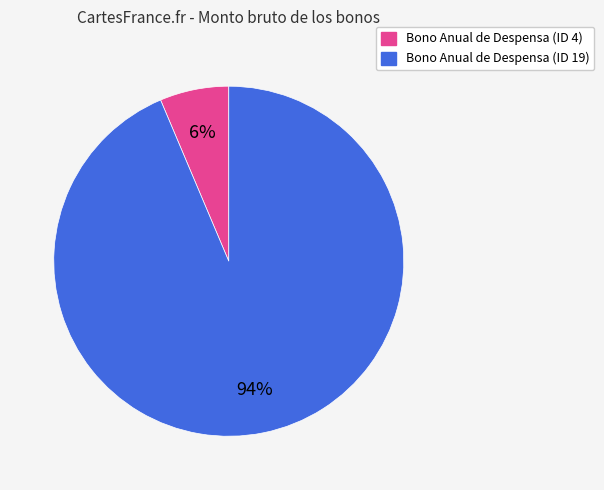

Do Bono Anual de Despensa (ID 4) and Bono Anual de Despensa (ID 19) together represent more than half of the pie?

Yes